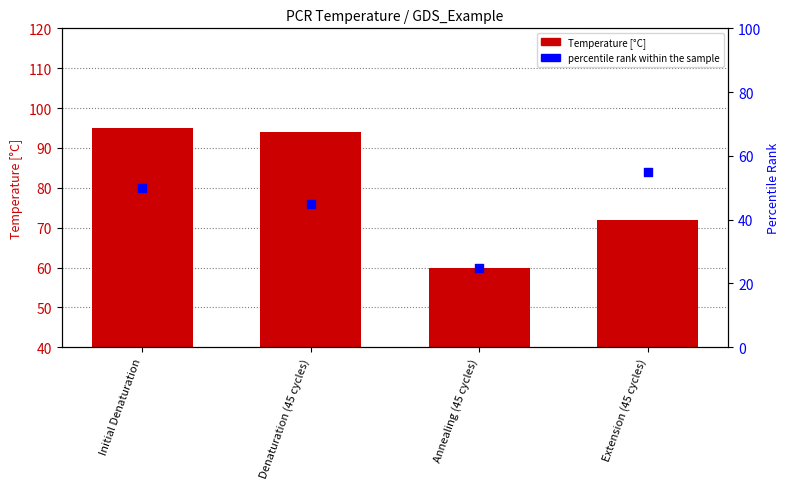

Which series contains the highest Y value?

Temperature [°C]